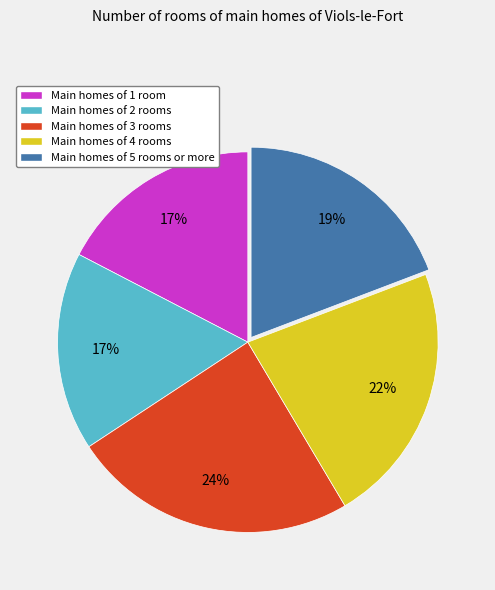

Which slice is the largest?

Main homes of 3 rooms